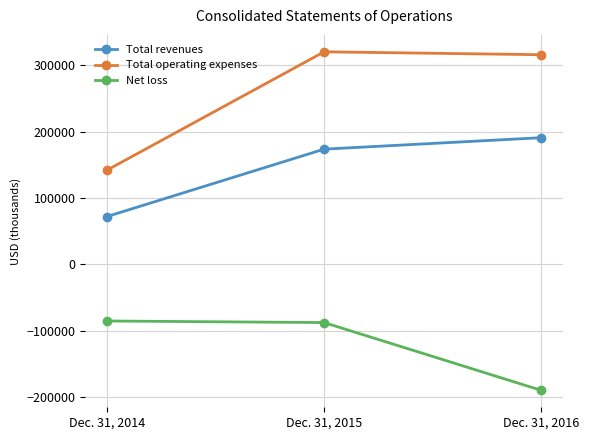

What is the highest value of the Total operating expenses series?

320469